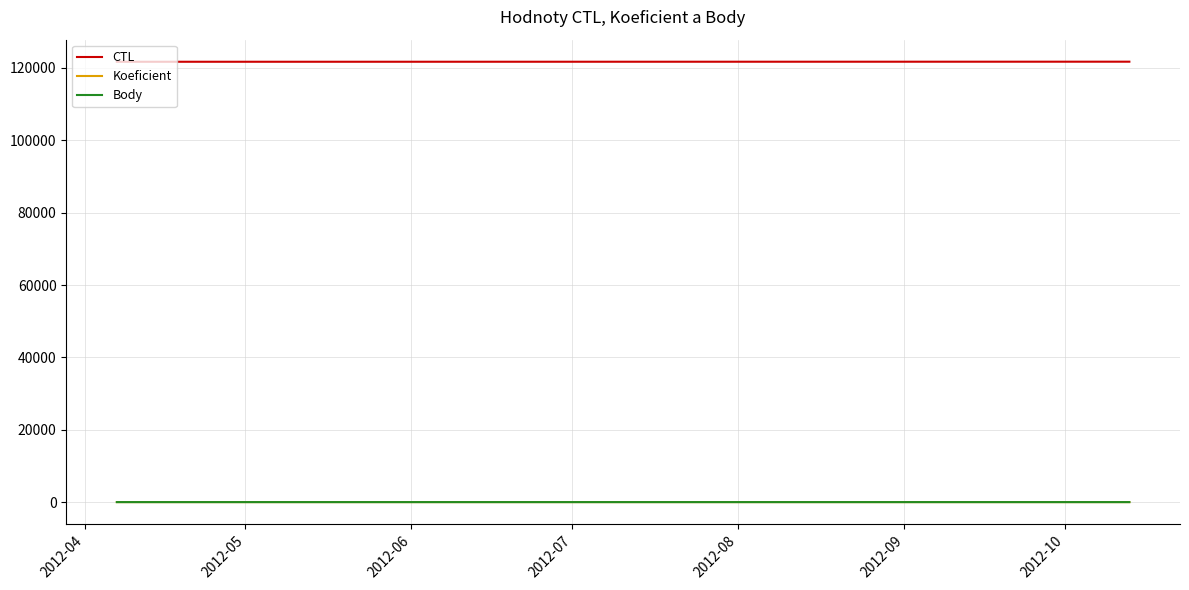

Which series has the largest total across all categories?

CTL